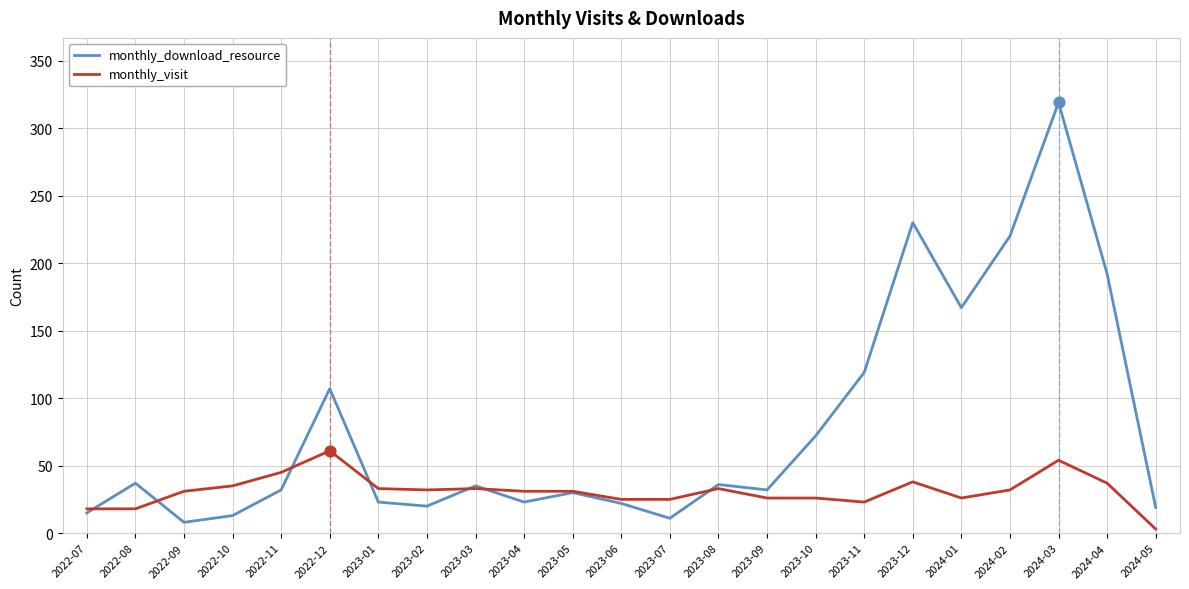

Which series has the largest total across all categories?

monthly_download_resource